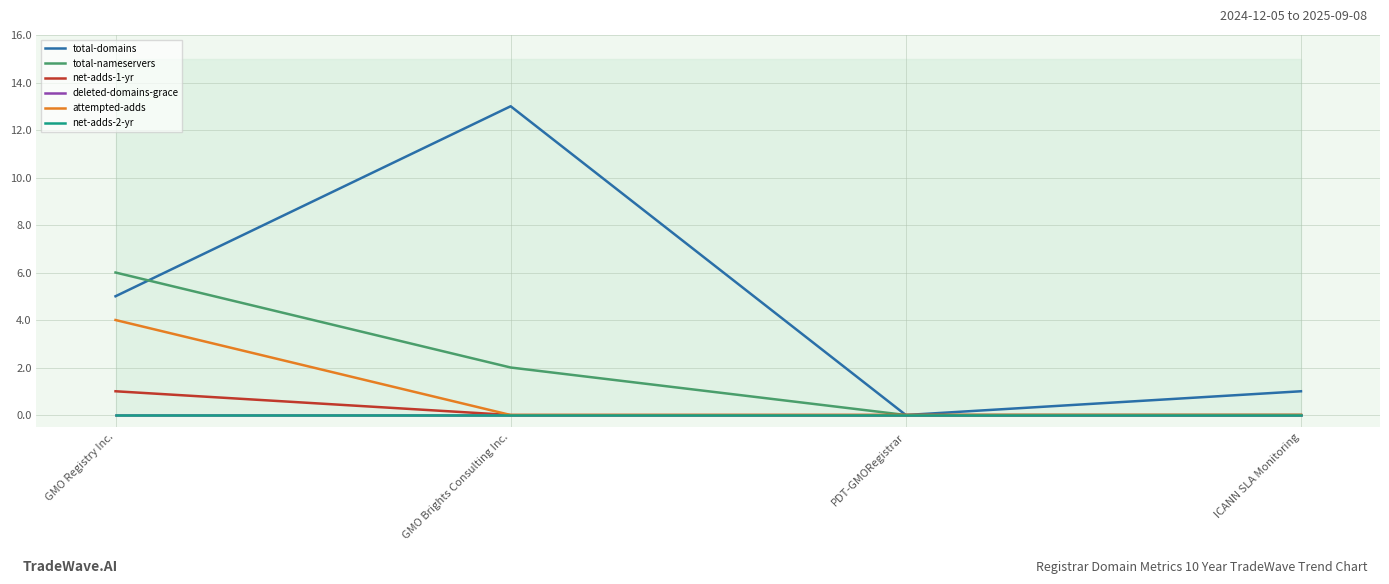

Reading right to left, extract all data points from this chart.

total-domains: 1	0	13	5
total-nameservers: 0	0	2	6
net-adds-1-yr: 0	0	0	1
deleted-domains-grace: 0	0	0	0
attempted-adds: 0	0	0	4
net-adds-2-yr: 0	0	0	0